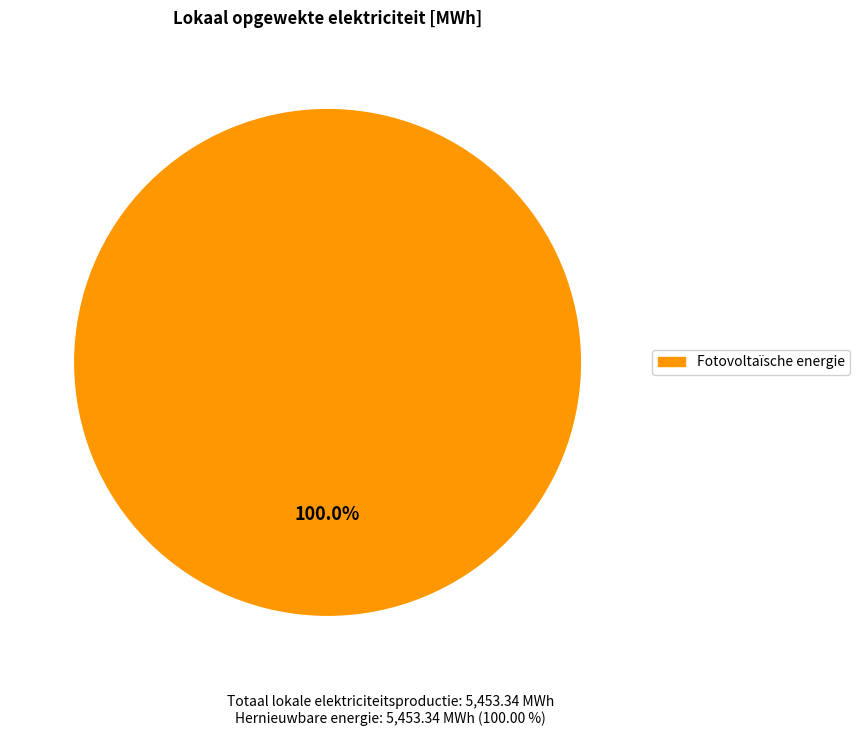

Does Fotovoltaïsche energie represent more than half of the total?

Yes